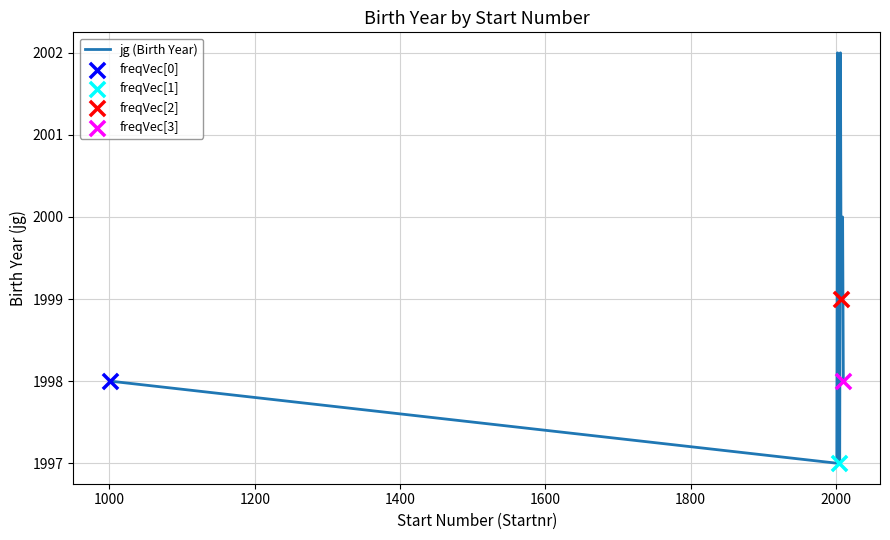

What is the smallest value displayed?

1997